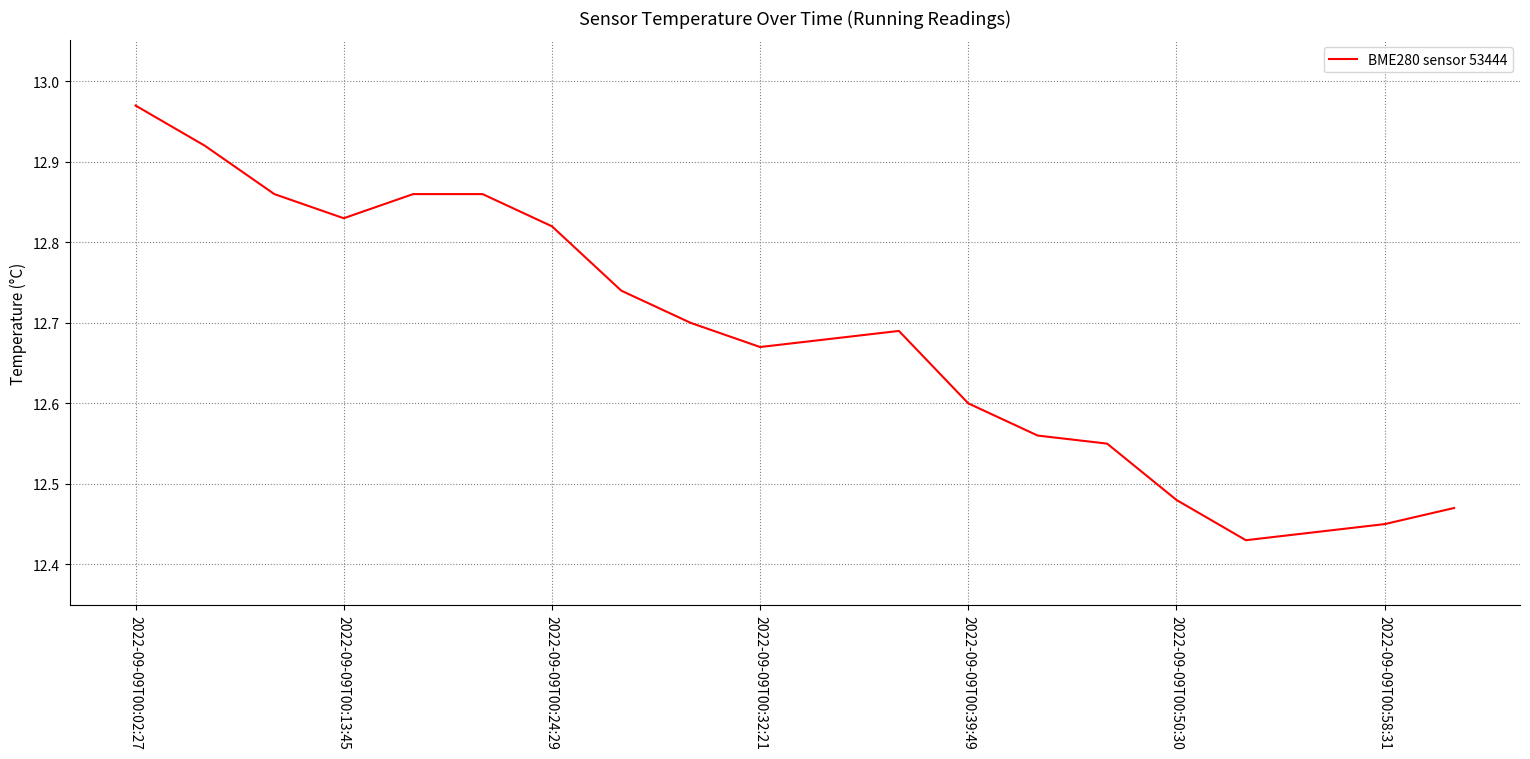

How many lines are shown in the chart?

1